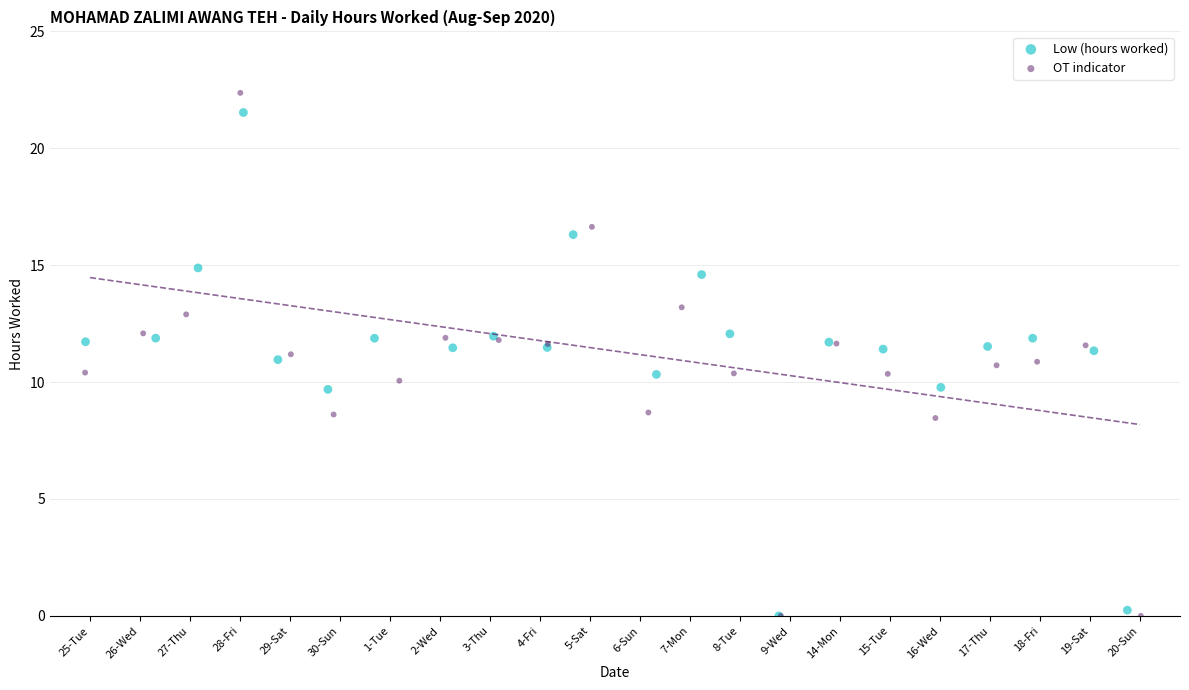

Which series contains the highest Y value?

OT indicator